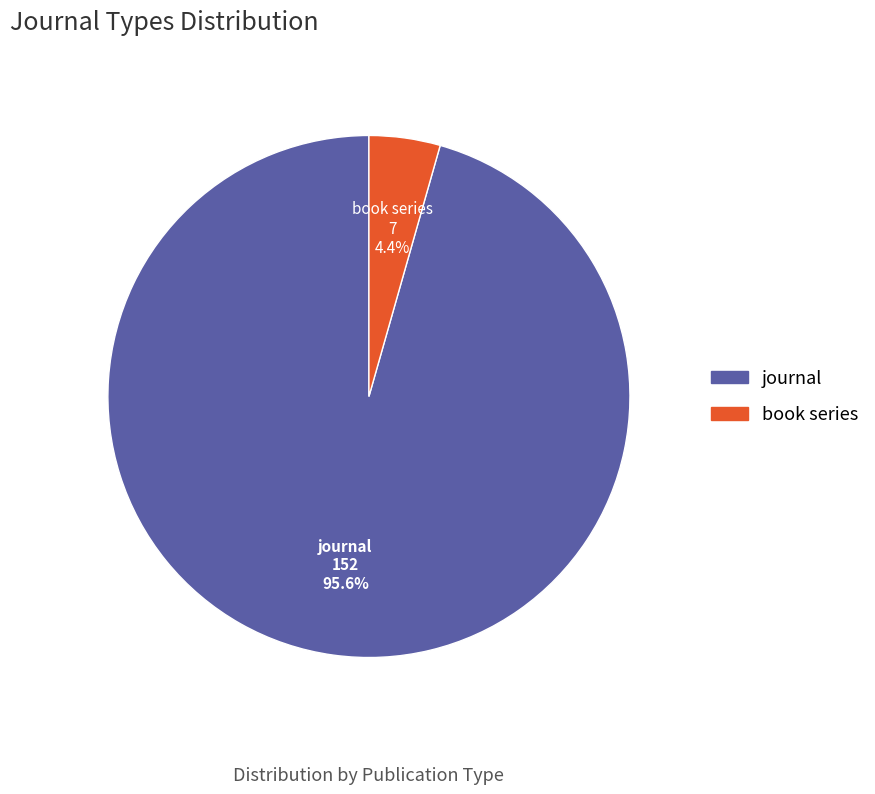

Which category has the smallest portion of the pie?

book series